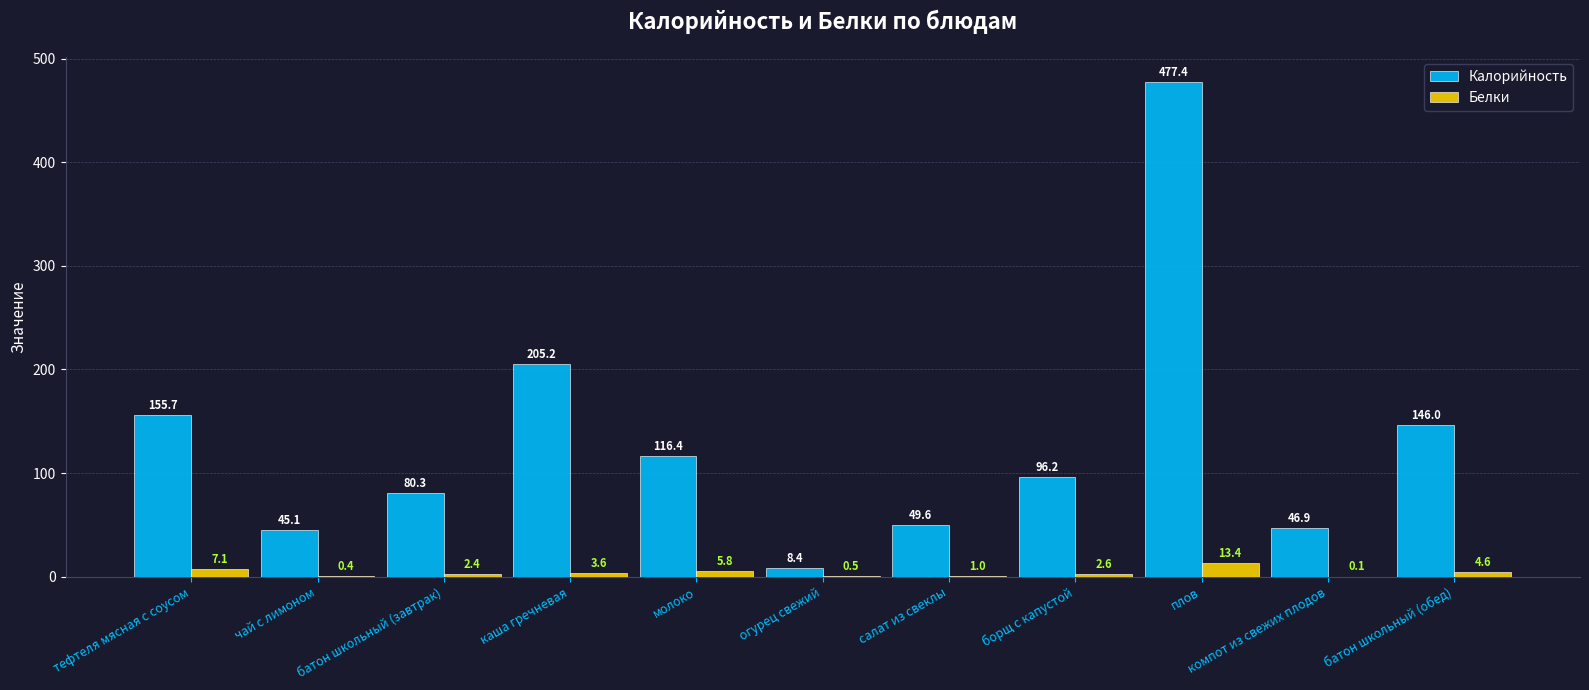

At which label does Белки reach its peak?

плов